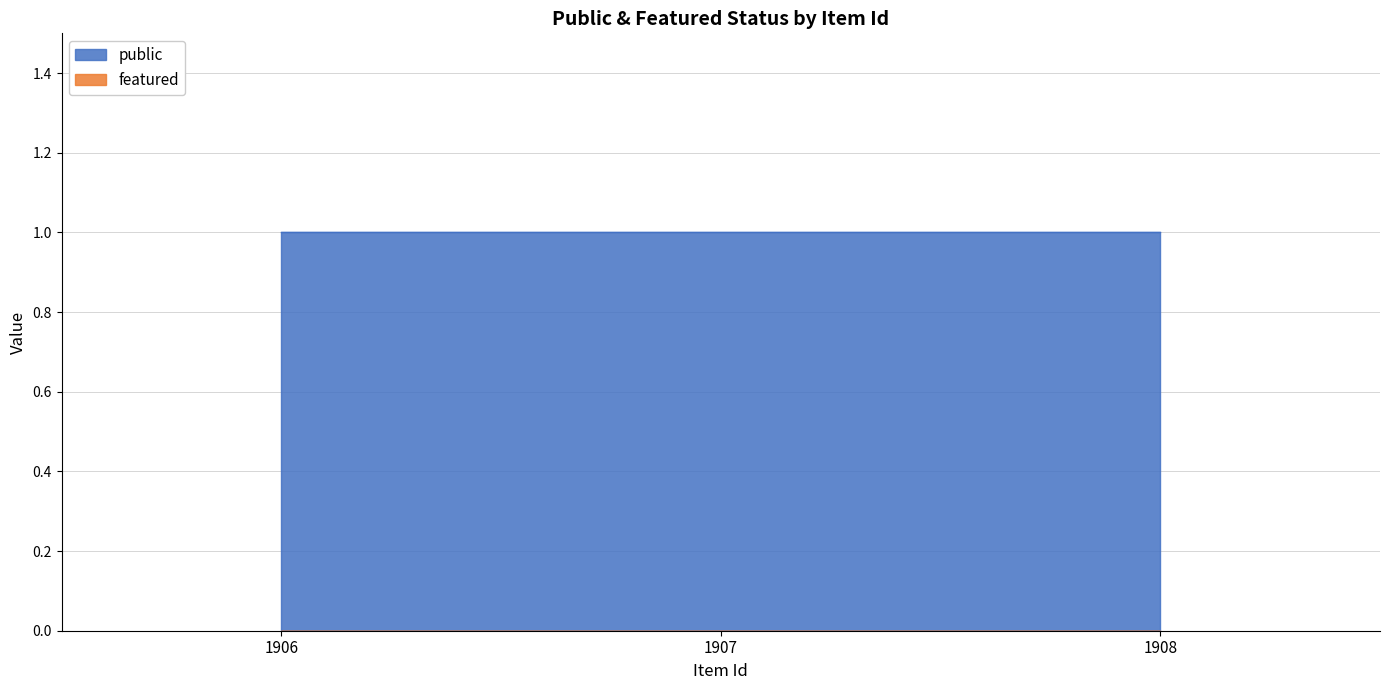

What is the sum of all public values?

3